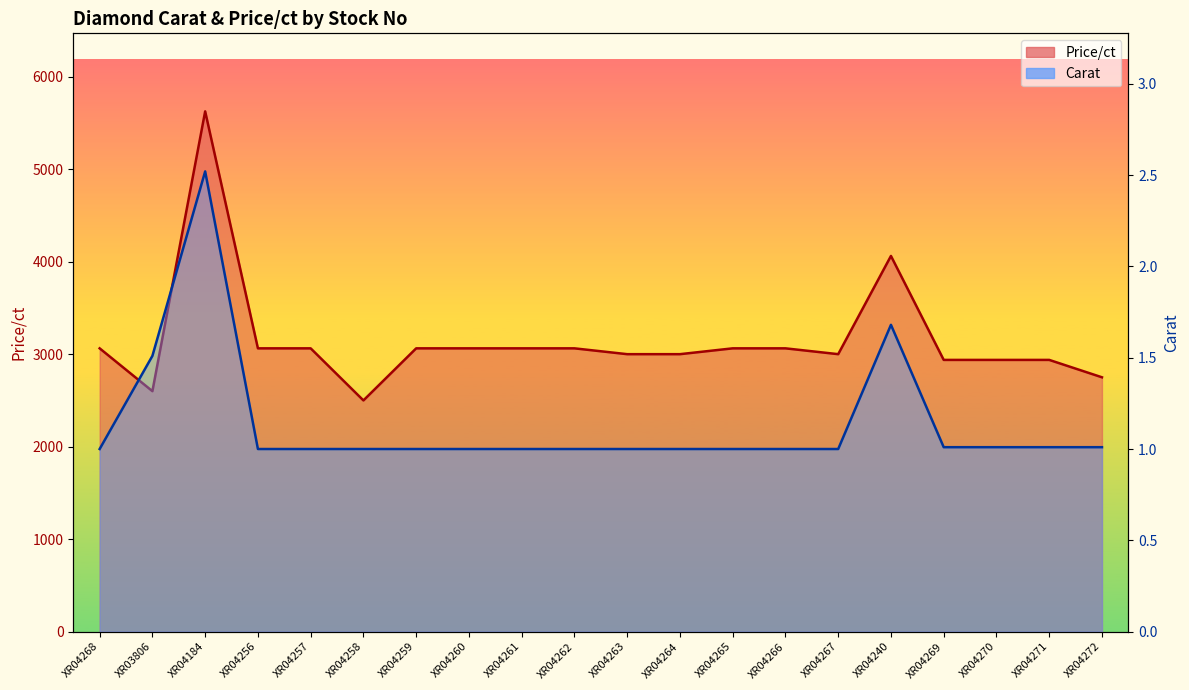

What is the average value of the Price/ct series?

3145.9